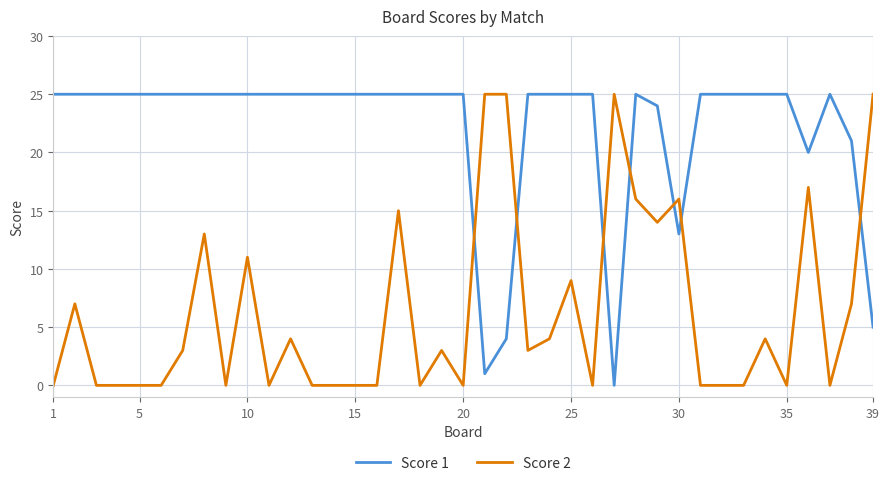

Rank the series by their average value, from highest to lowest.

Score 1, Score 2